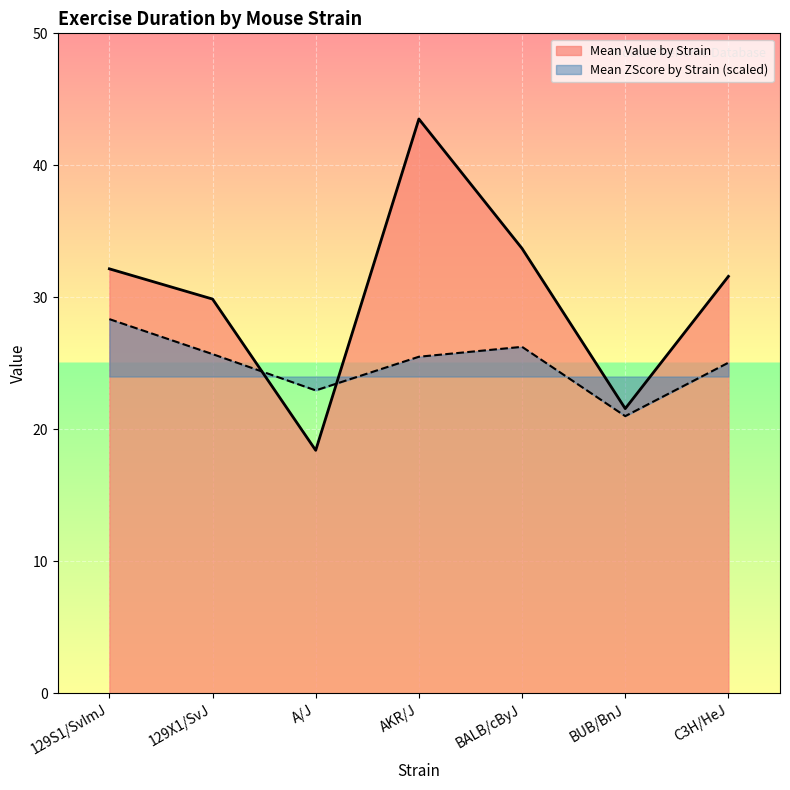

What is the difference between the Mean Value by Strain values at 129S1/SvImJ and C3H/HeJ?

0.6